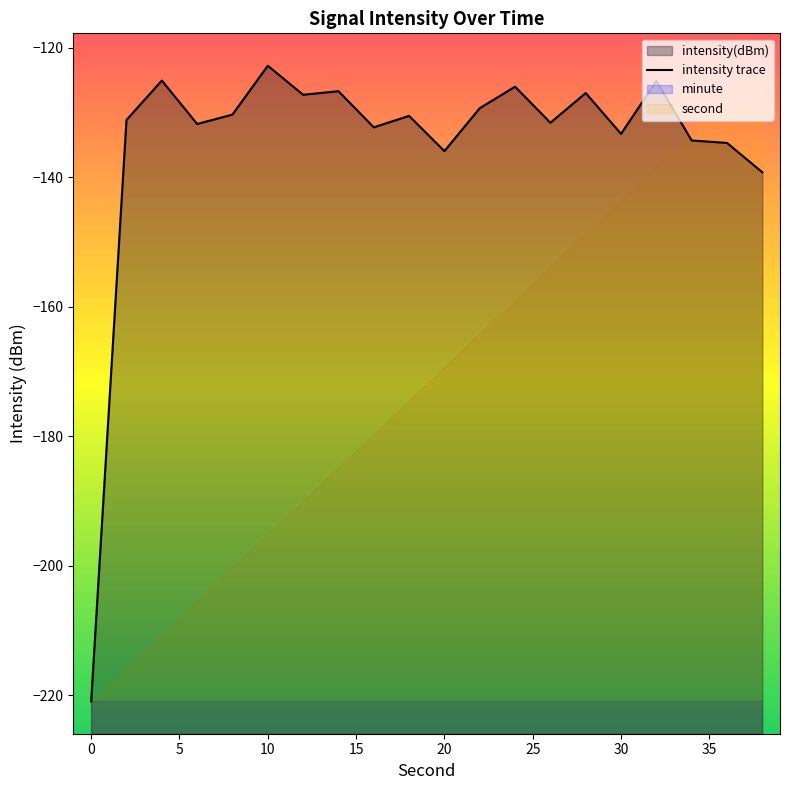

Reading left to right, list all the values displayed in this chart.

-221.0	-131.1	-125.0	-131.8	-130.3	-122.8	-127.2	-126.7	-132.3	-130.5	-135.9	-129.3	-126.0	-131.6	-127.0	-133.3	-125.1	-134.3	-134.7	-139.2